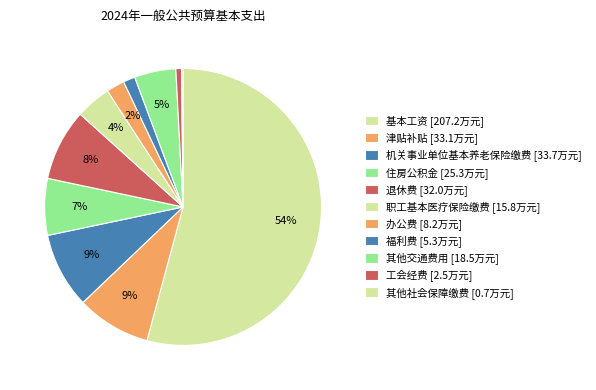

Combined, what portion of the pie is 其他社会保障缴费 and 办公费?

2.3%